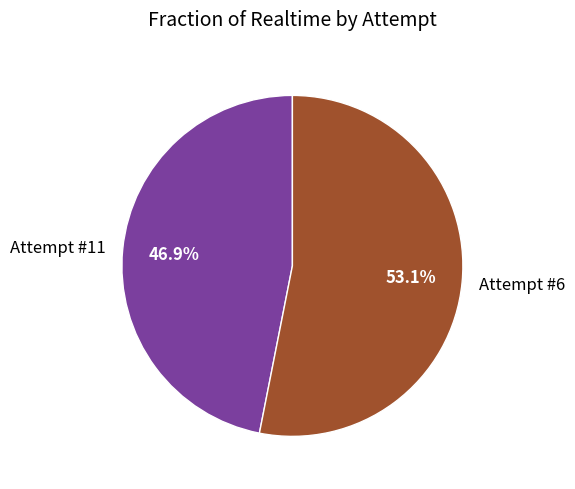

Count the number of slices in the pie.

2